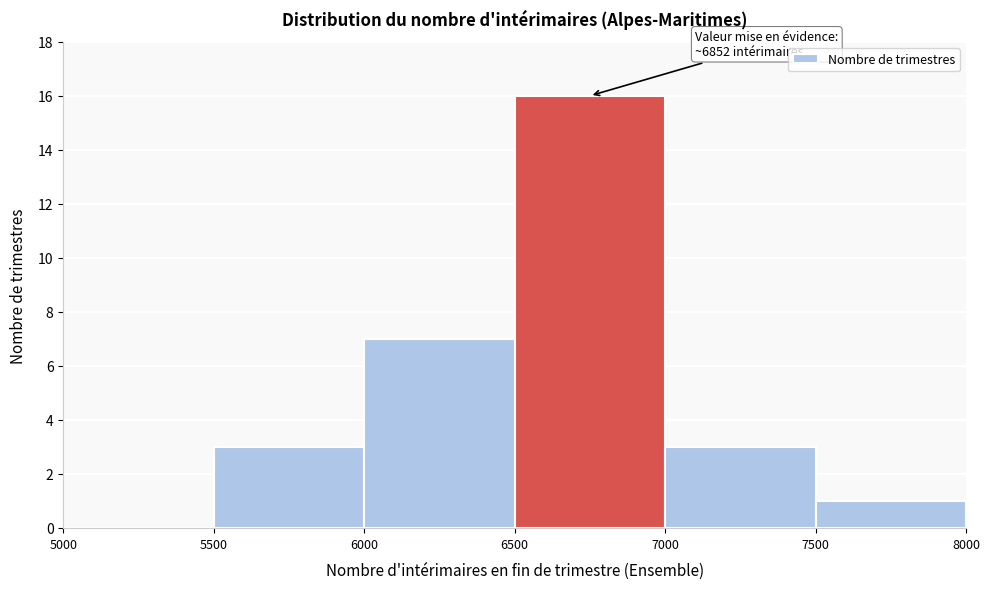

Which range on the x-axis has the tallest bar?

6500 to 7000